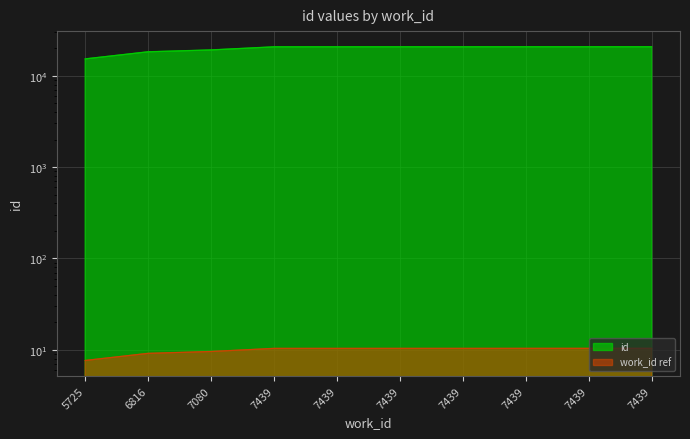

True or false: there are more than 1 points higher than both neighbors.

False